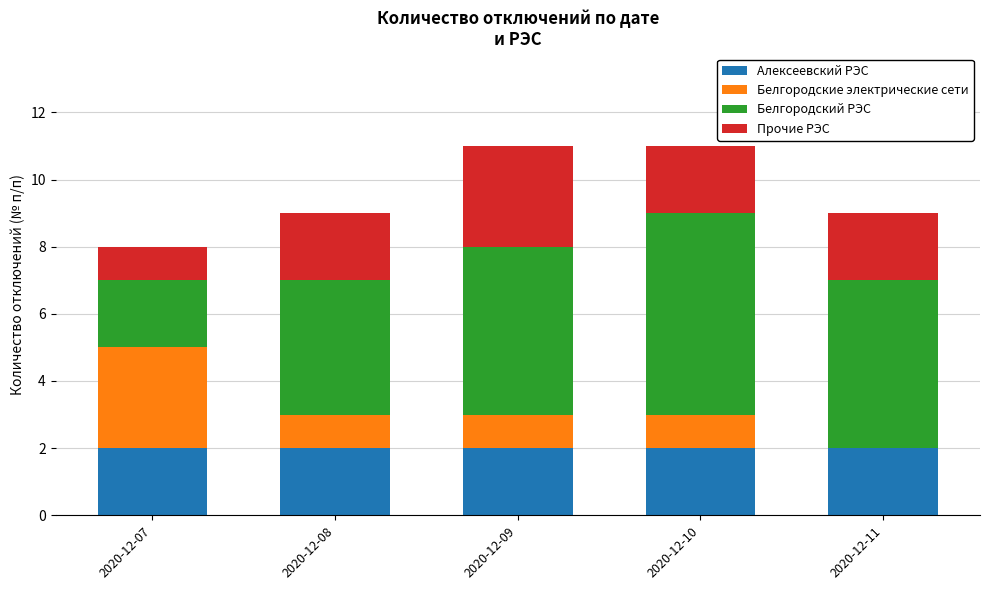

What is the total value across all series at 2020-12-10?

11